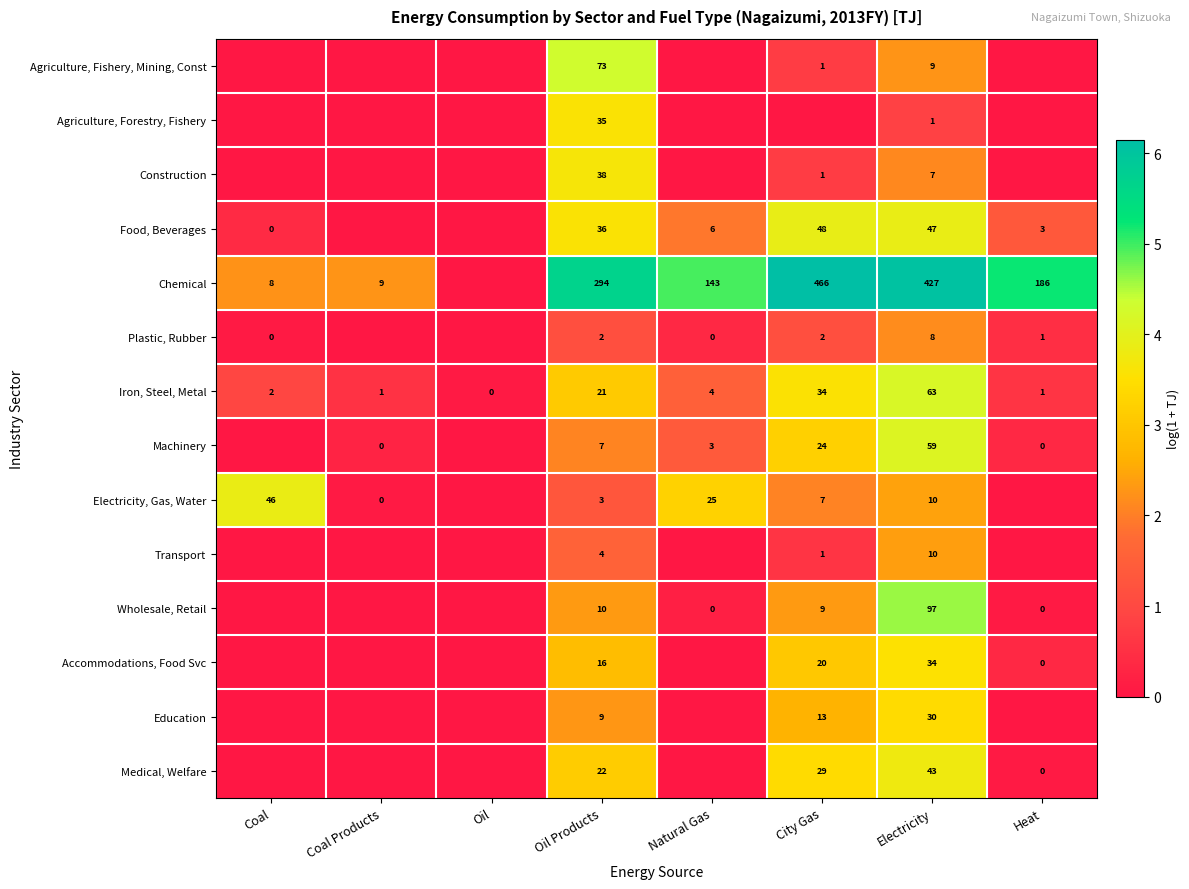

The value of Chemical at Coal Products is 9. True or false?

True